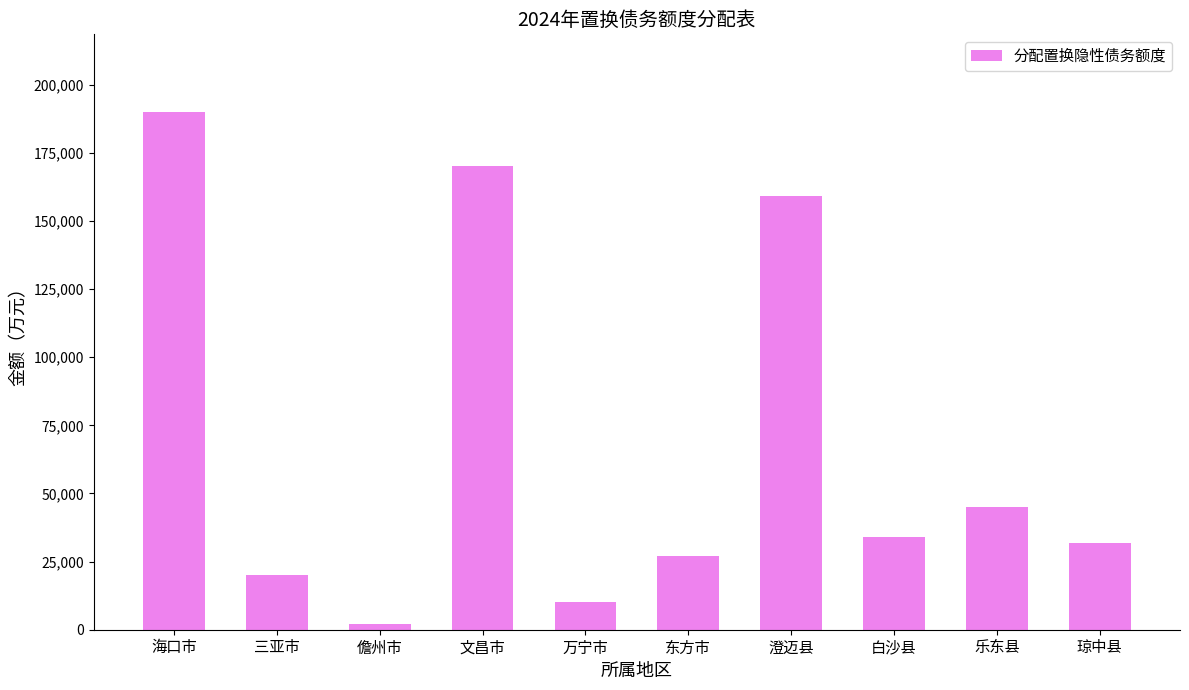

What is the label of the 1st bar from the right?

琼中县